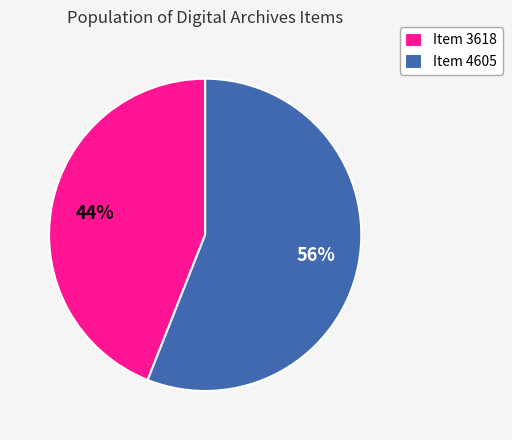

What percentage is the Item 3618 slice, to the nearest percent?

44%